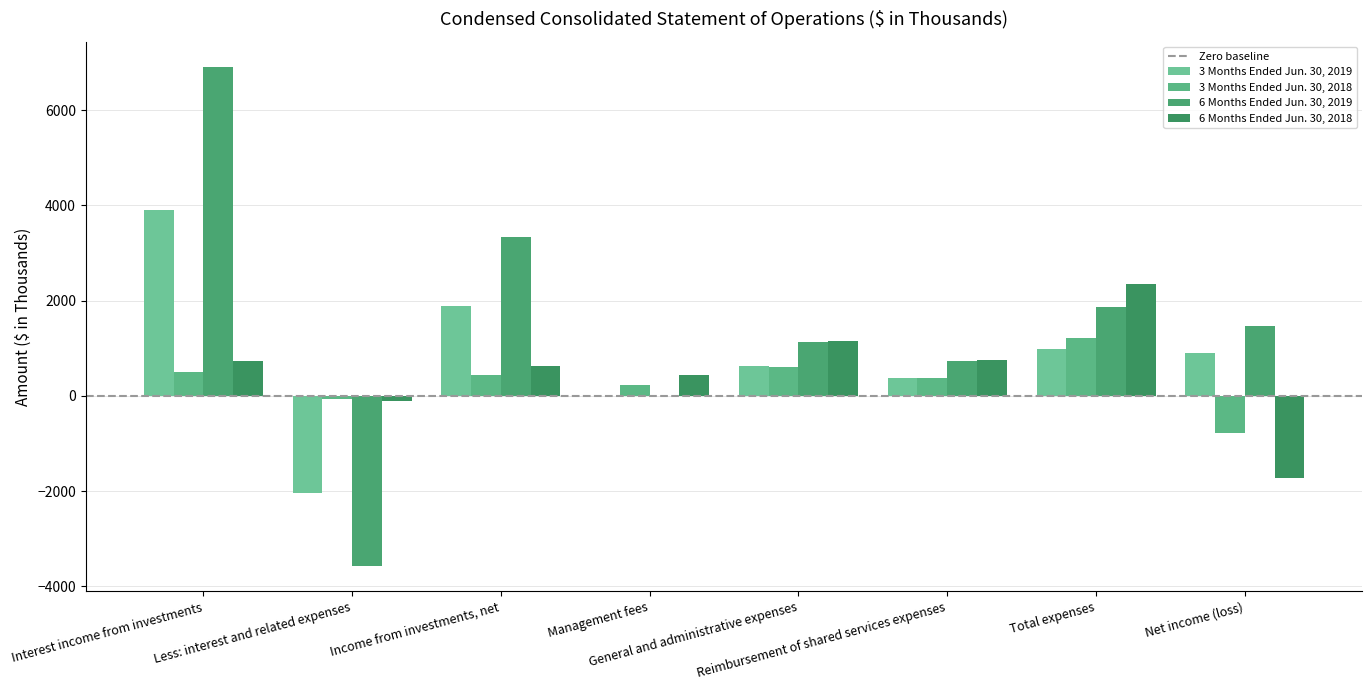

What is the minimum value shown in the chart?

-3580